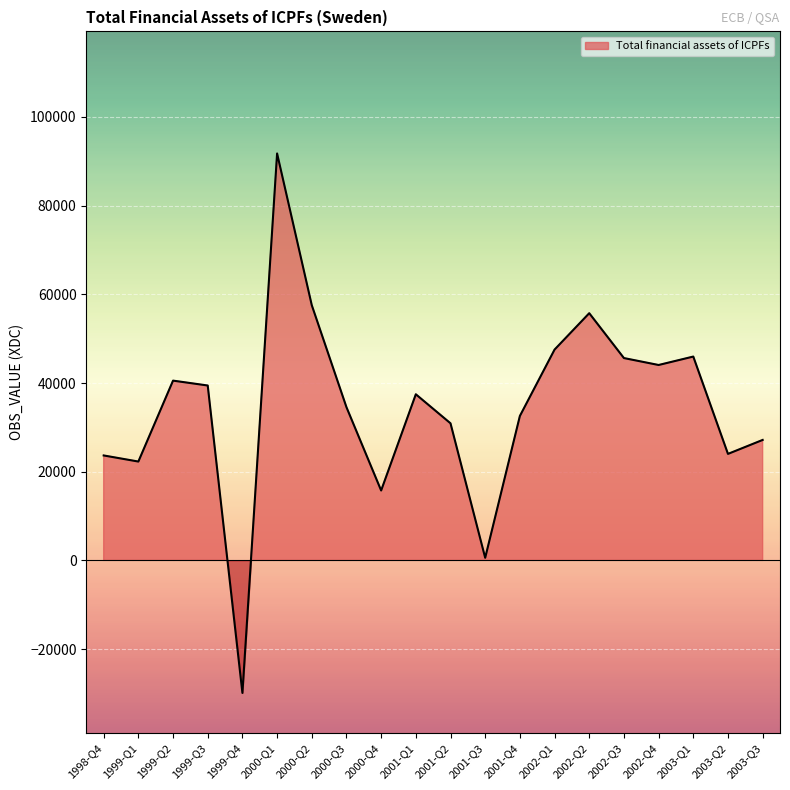

Which has a higher value, 2002-Q3 or 2002-Q4?

2002-Q3